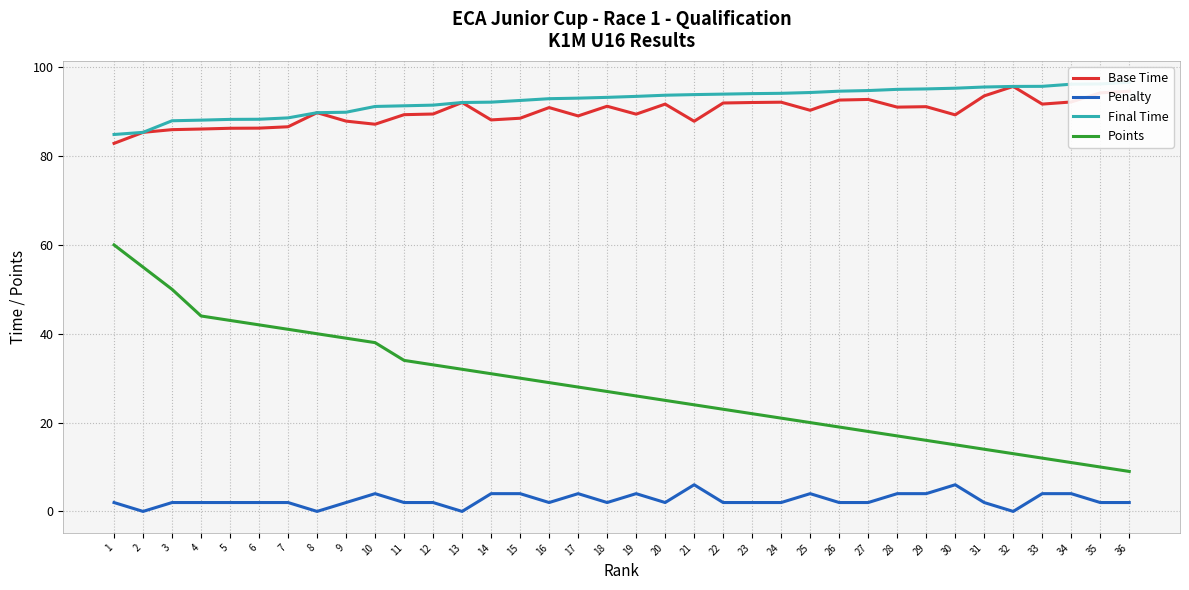

Which series has the largest range (max minus min)?

Points